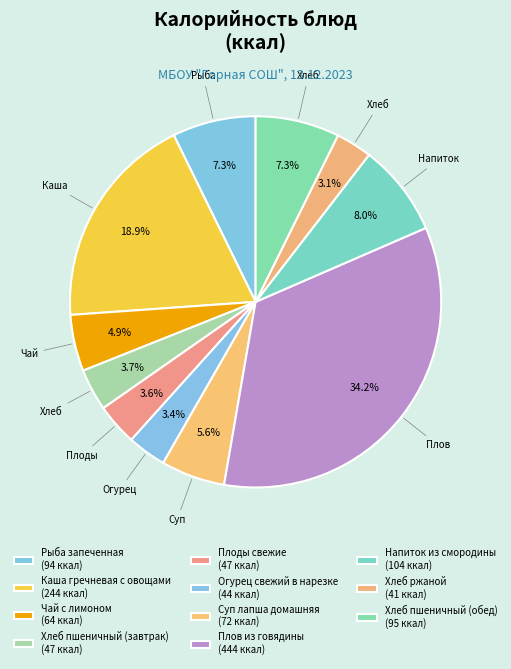

What percentage do Рыба запеченная and Огурец свежий в нарезке together represent?

10.6%